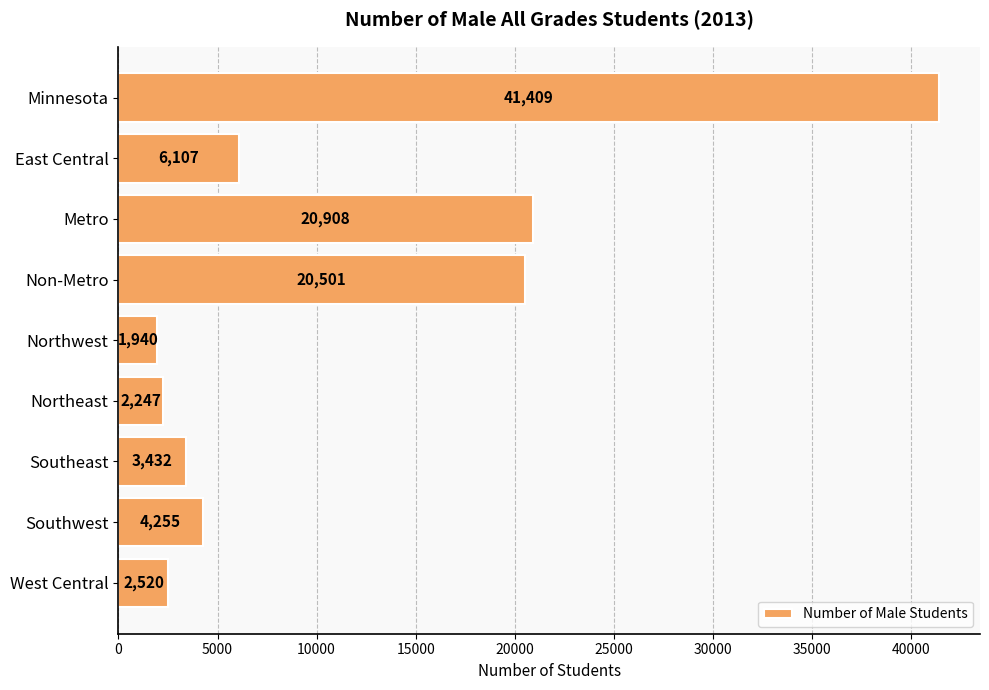

What is the label of the 2nd bar from the top?

East Central